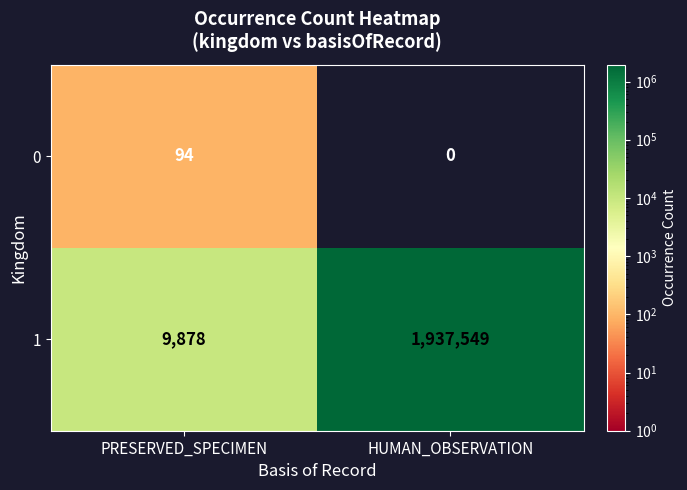

Is it true that 1 equals 2585017 at HUMAN_OBSERVATION?

False